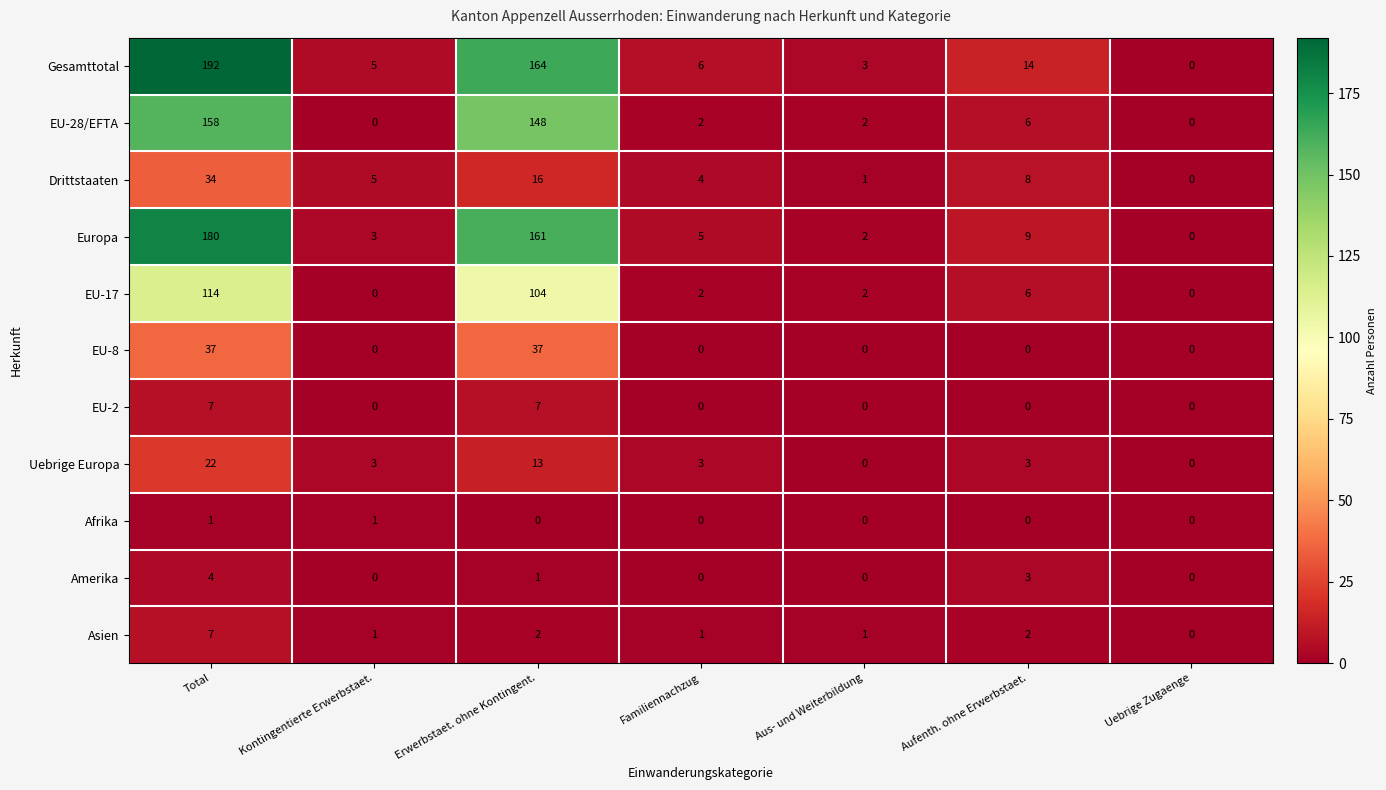

Count the Uebrige Europa values in the range 0 to 13.

6